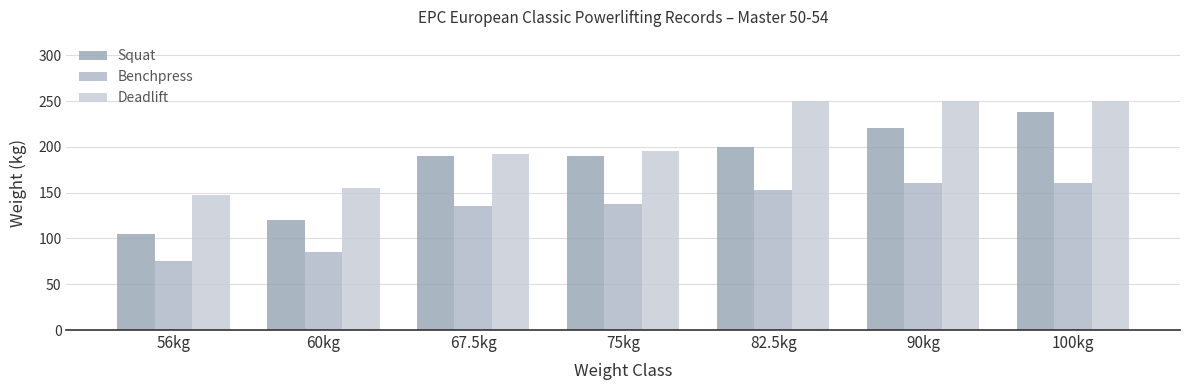

At which label is Benchpress closest to 117?

67.5kg